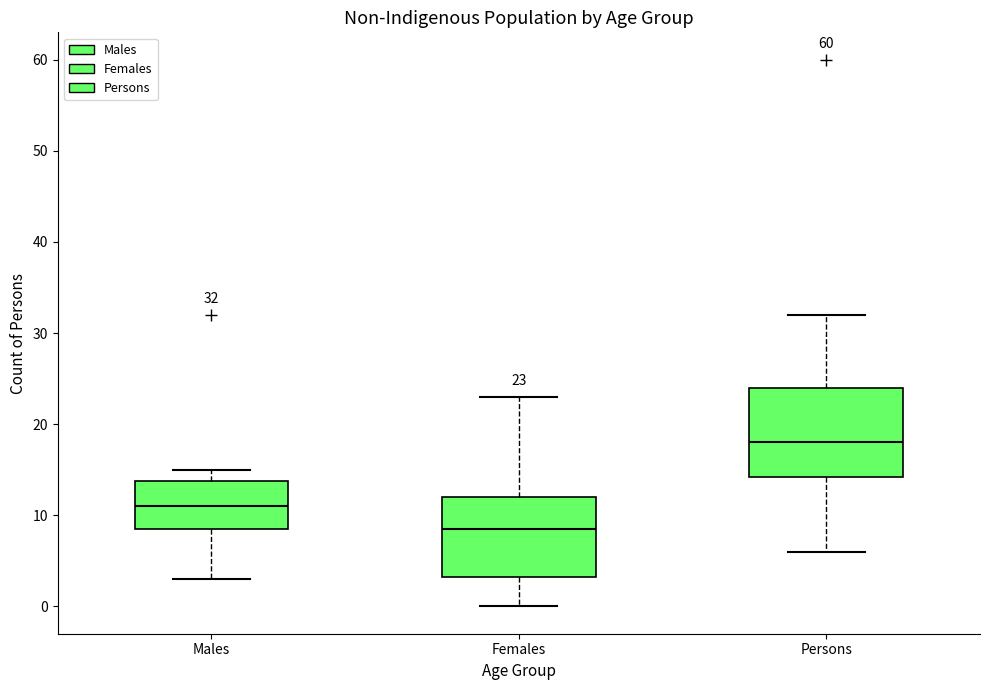

Which box's median line is the lowest?

Females